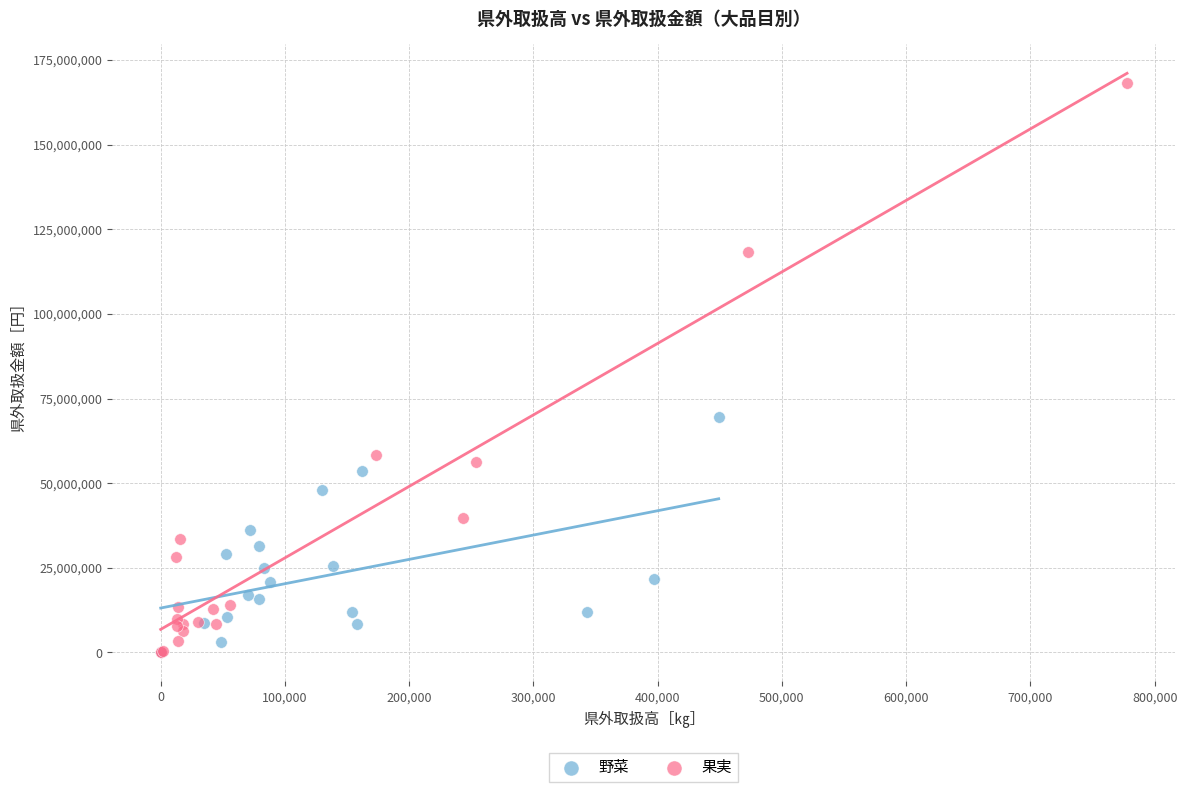

What are all the series names shown in the legend?

野菜, 果実